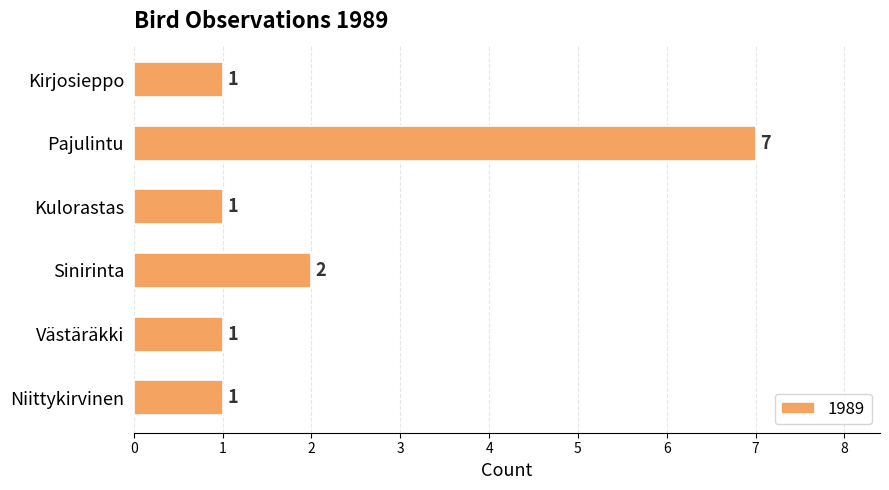

What is the difference between the maximum and minimum values?

6